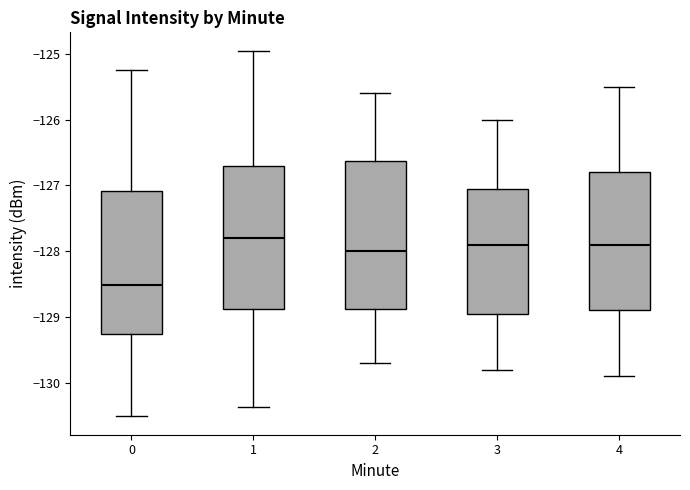

Where is the lower edge of the box at x = 2 on the y-axis? The values are not printed on the chart, so give them approximately, as read against the axis.

-128.9